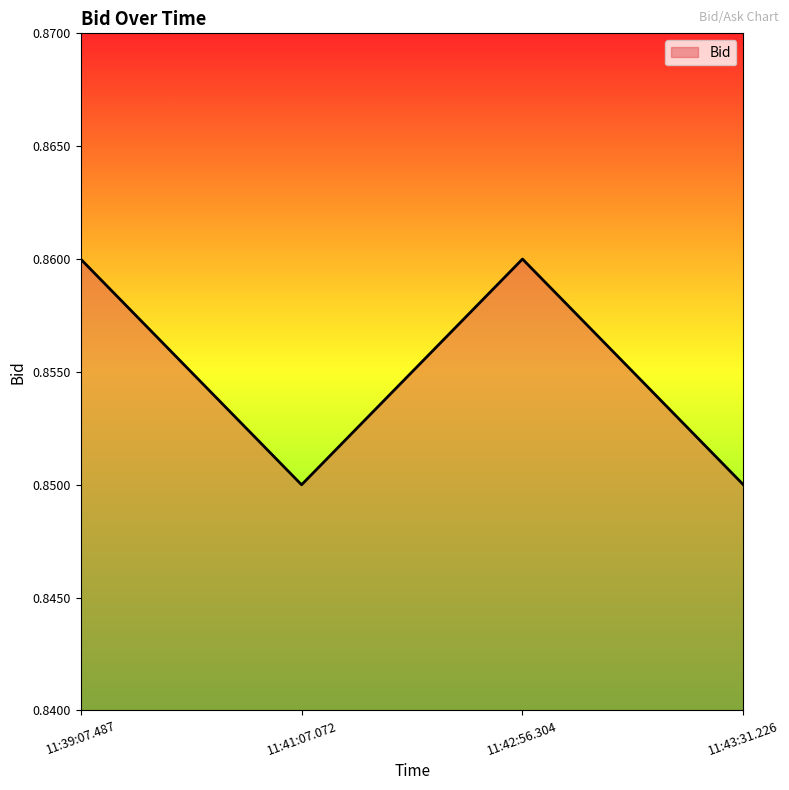

At which category does the data reach its first local valley?

11:41:07.072